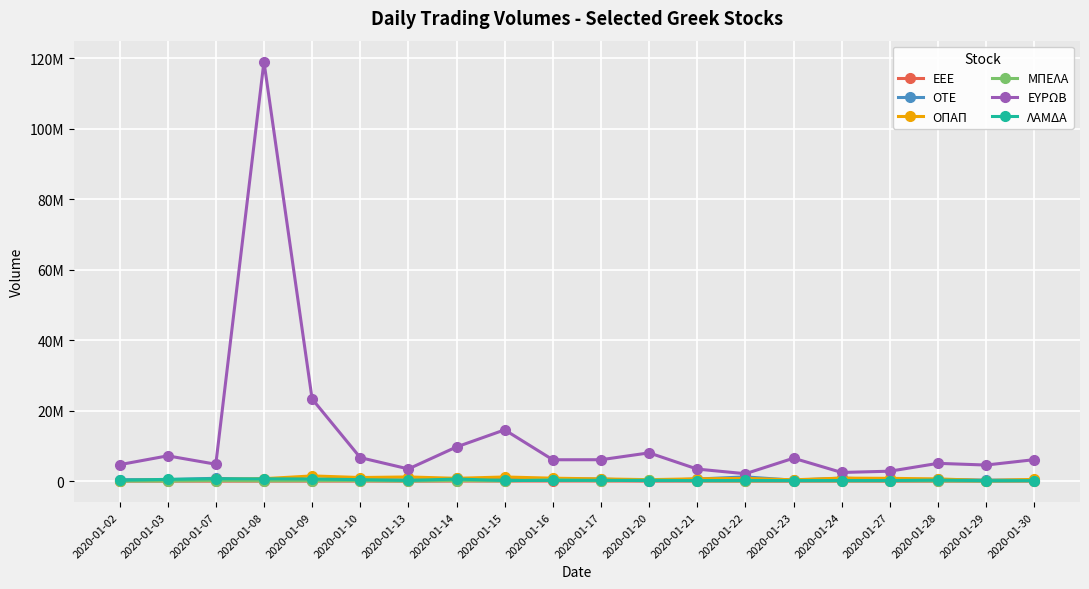

Reading left to right, extract all data points from this chart.

ΕΕΕ: 2020-01-02=25445	2020-01-03=27157	2020-01-07=20490	2020-01-08=26682	2020-01-09=28786	2020-01-10=37537	2020-01-13=12522	2020-01-14=43622	2020-01-15=52315	2020-01-16=51941	2020-01-17=62675	2020-01-20=30517	2020-01-21=36257	2020-01-22=9965	2020-01-23=8785	2020-01-24=22969	2020-01-27=9493	2020-01-28=24584	2020-01-29=4355	2020-01-30=27619
ΟΤΕ: 2020-01-02=431463	2020-01-03=443134	2020-01-07=830719	2020-01-08=372972	2020-01-09=476155	2020-01-10=446989	2020-01-13=362830	2020-01-14=779080	2020-01-15=548250	2020-01-16=600378	2020-01-17=599325	2020-01-20=191889	2020-01-21=613119	2020-01-22=1222240	2020-01-23=288549	2020-01-24=875094	2020-01-27=444602	2020-01-28=516509	2020-01-29=313683	2020-01-30=360060
ΟΠΑΠ: 2020-01-02=167126	2020-01-03=369566	2020-01-07=518591	2020-01-08=714133	2020-01-09=1501306	2020-01-10=1045263	2020-01-13=1207781	2020-01-14=821674	2020-01-15=1199542	2020-01-16=856723	2020-01-17=654936	2020-01-20=442238	2020-01-21=681724	2020-01-22=794390	2020-01-23=404354	2020-01-24=876705	2020-01-27=810692	2020-01-28=652157	2020-01-29=198420	2020-01-30=512949
ΜΠΕΛΑ: 2020-01-02=43692	2020-01-03=65240	2020-01-07=177004	2020-01-08=107881	2020-01-09=159237	2020-01-10=162036	2020-01-13=62771	2020-01-14=195628	2020-01-15=85605	2020-01-16=419307	2020-01-17=121064	2020-01-20=359922	2020-01-21=114544	2020-01-22=83717	2020-01-23=131850	2020-01-24=87452	2020-01-27=128811	2020-01-28=88003	2020-01-29=31872	2020-01-30=101000
ΕΥΡΩΒ: 2020-01-02=4685741	2020-01-03=7200169	2020-01-07=4819794	2020-01-08=119086157	2020-01-09=23350672	2020-01-10=6697381	2020-01-13=3482216	2020-01-14=9725988	2020-01-15=14576134	2020-01-16=6086087	2020-01-17=6097590	2020-01-20=8046706	2020-01-21=3440650	2020-01-22=2125558	2020-01-23=6532326	2020-01-24=2480069	2020-01-27=2840910	2020-01-28=5071097	2020-01-29=4587504	2020-01-30=6119465
ΛΑΜΔΑ: 2020-01-02=274702	2020-01-03=523926	2020-01-07=679316	2020-01-08=675502	2020-01-09=628080	2020-01-10=442663	2020-01-13=226281	2020-01-14=609912	2020-01-15=200858	2020-01-16=232379	2020-01-17=257159	2020-01-20=169545	2020-01-21=174302	2020-01-22=208905	2020-01-23=174128	2020-01-24=192044	2020-01-27=186306	2020-01-28=309109	2020-01-29=158267	2020-01-30=162171